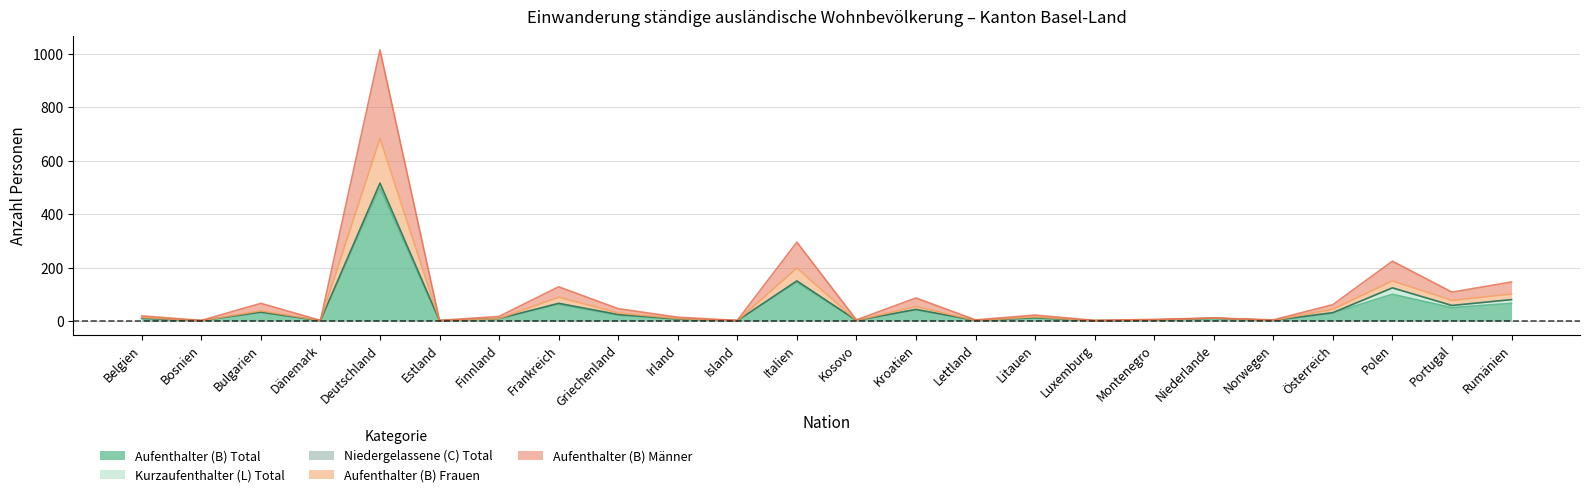

True or false: Aufenthalter (B) Total has a value of 66 at Rumänien.

True